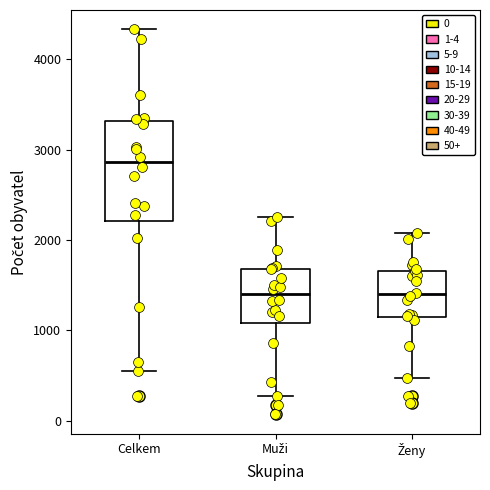

Reading left to right, read every box against the y-axis: the position of its median line, the range the box covers, and the ends of its whiskers. The values are not printed on the chart, so give them approximately, as read against the axis.

Celkem: median 2900, box 2200 to 3300, whiskers 600 to 4300
Muži: median 1400, box 1100 to 1700, whiskers 300 to 2300
Ženy: median 1400, box 1100 to 1700, whiskers 500 to 2100